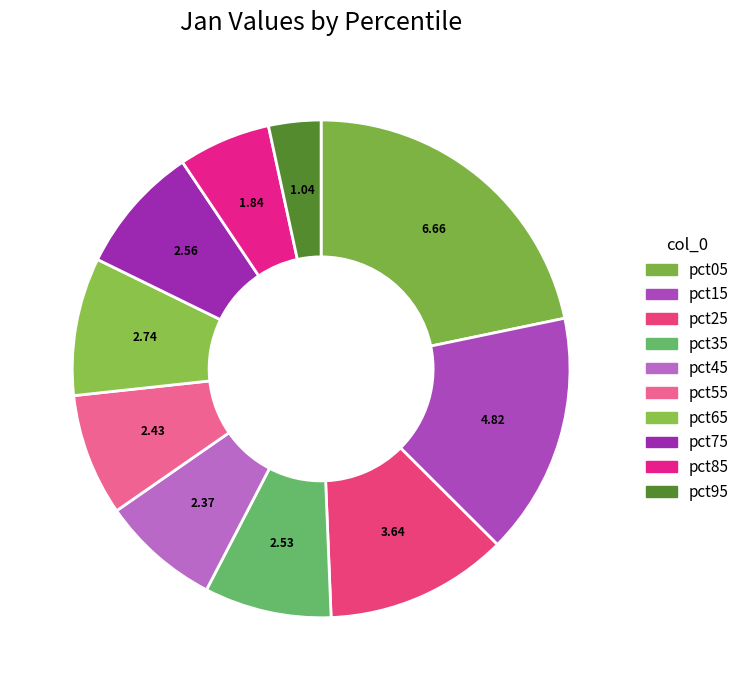

The pct15 slice represents 16% of the pie. True or false?

True